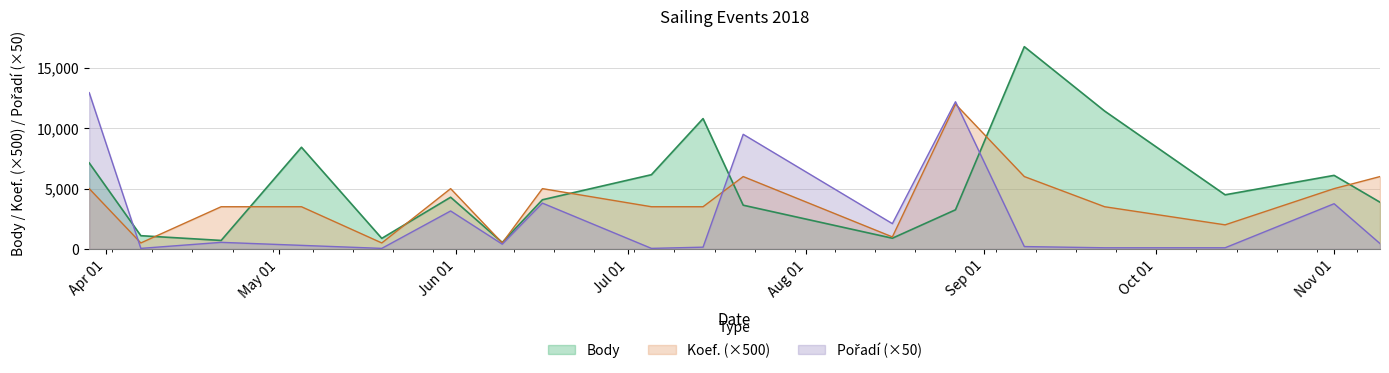

What is the label of the 1st point from the right?

2018-11-09